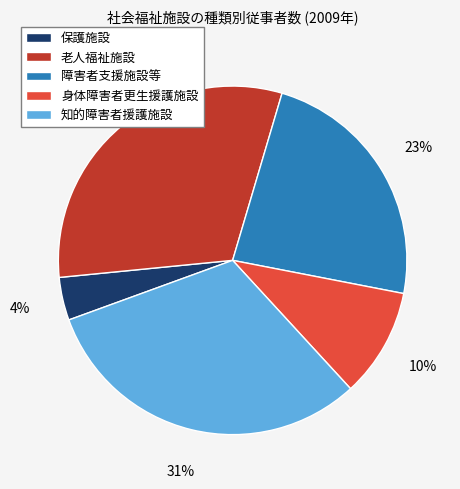

Is it true that 身体障害者更生援護施設 is 10% of the pie?

True